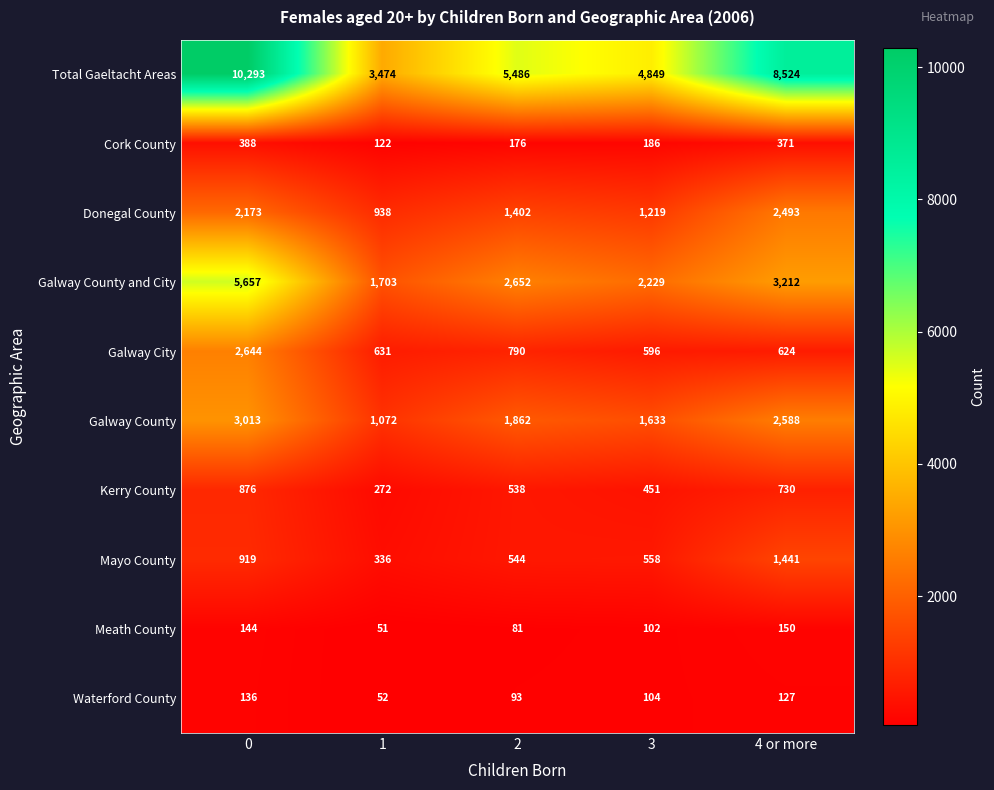

At how many categories does at least one series exceed 2838?

5